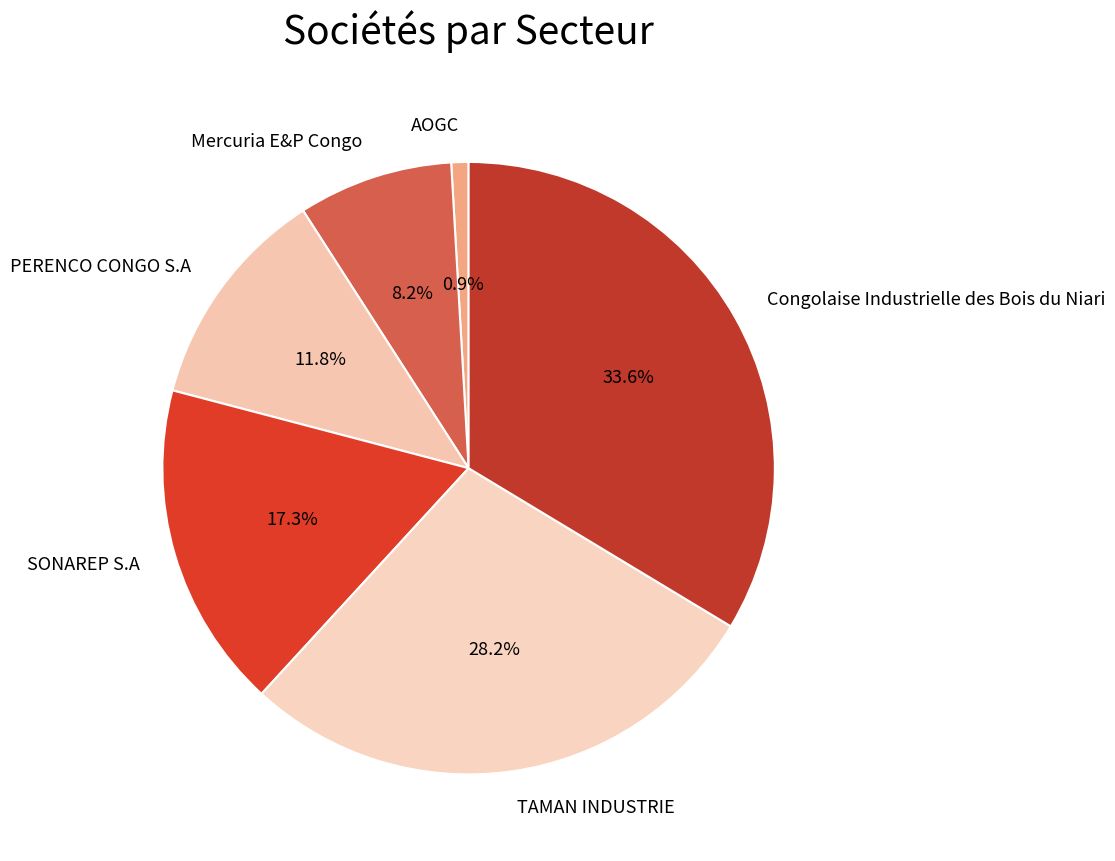

To the nearest percent, what is the difference between the largest and smallest slice percentages?

33%